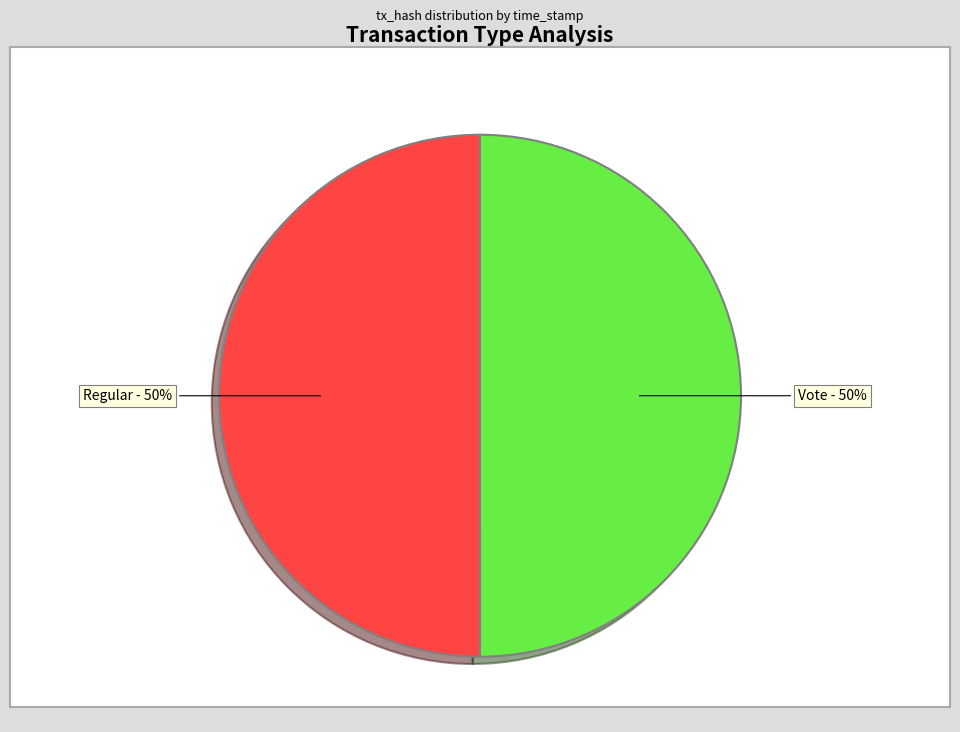

Is it true that Regular is 50% of the pie?

True